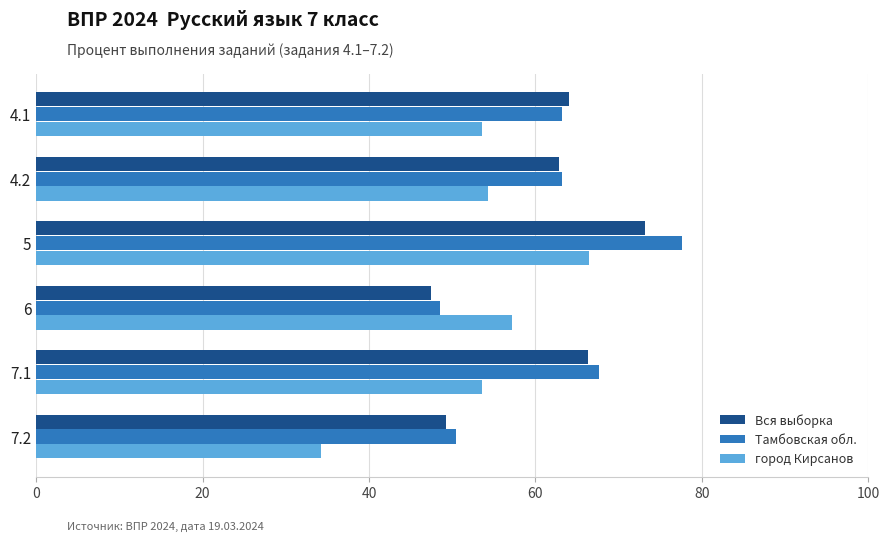

At which category is the sum across all series the highest?

5